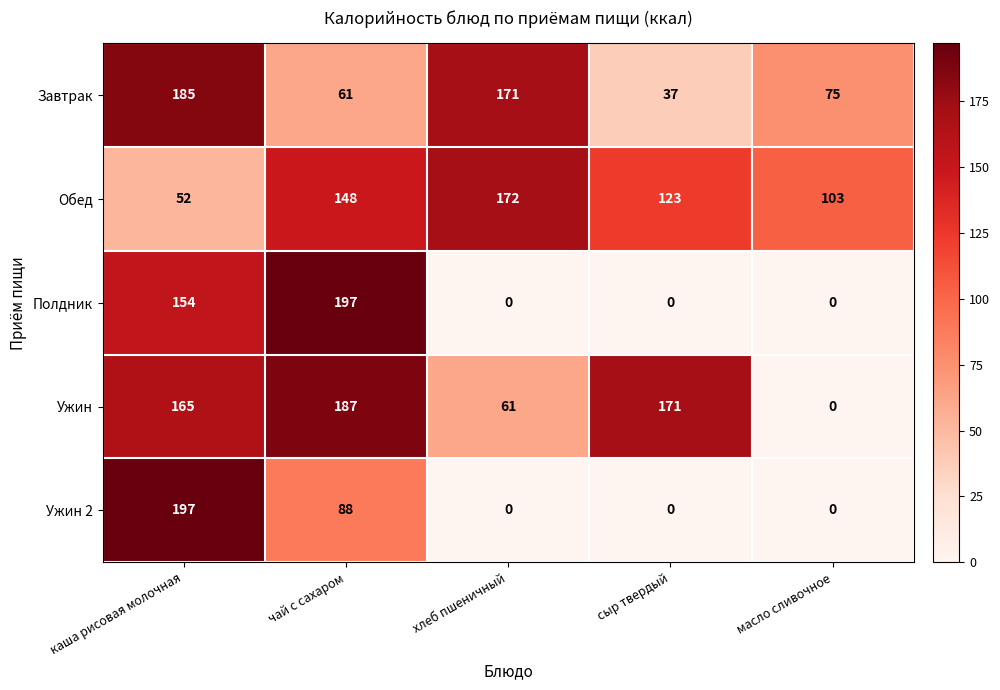

Rank the series at чай с сахаром from highest to lowest value.

Полдник, Ужин, Обед, Ужин 2, Завтрак